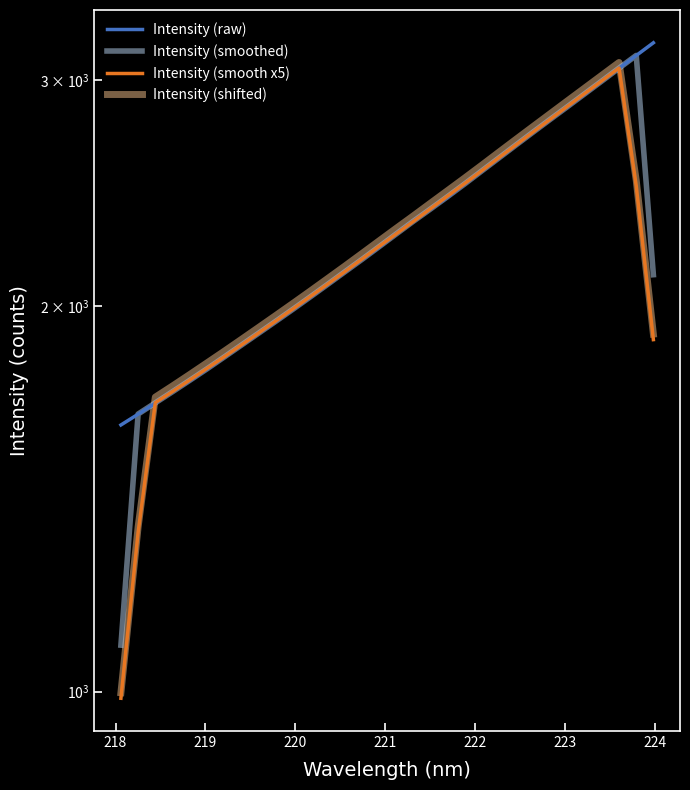

Rank the series by their maximum value, from highest to lowest.

Intensity (raw), Intensity (smoothed), Intensity (shifted), Intensity (smooth x5)